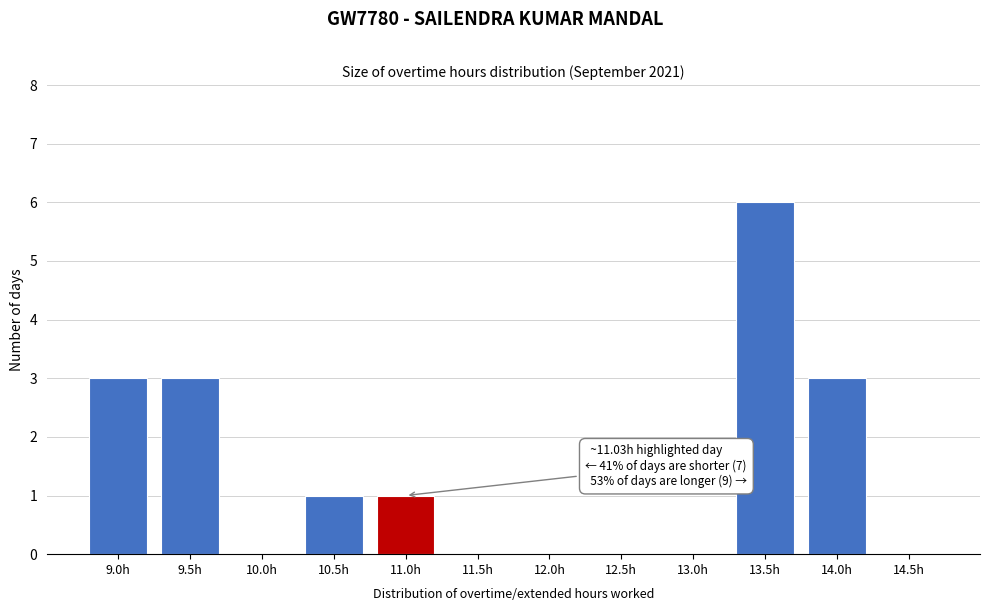

Reading left to right, list all the values displayed in this chart.

9.0h=3	9.5h=3	10.0h=0	10.5h=1	11.0h=1	11.5h=0	12.0h=0	12.5h=0	13.0h=0	13.5h=6	14.0h=3	14.5h=0